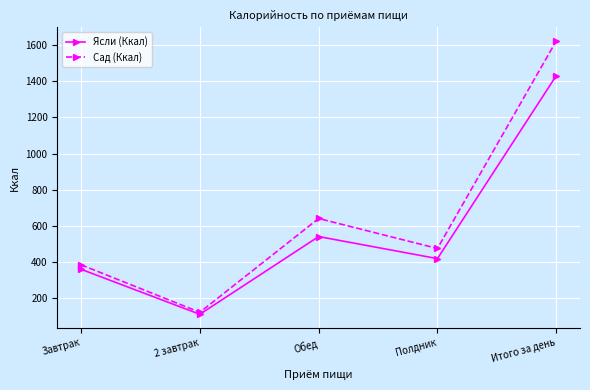

Between 2 завтрак and Полдник, which series saw the biggest shift?

Сад (Ккал)